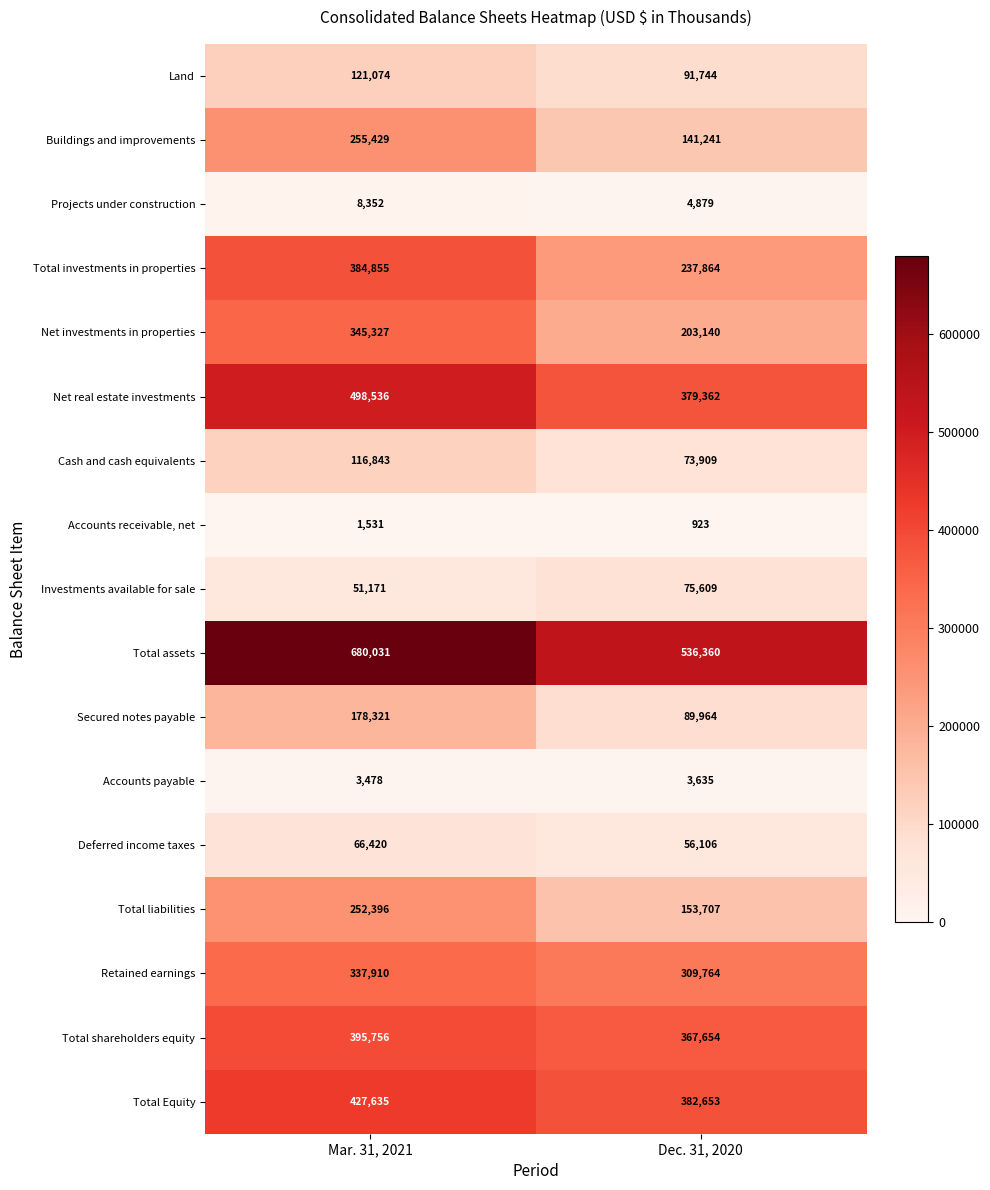

Which series has the largest range (max minus min)?

Total investments in properties